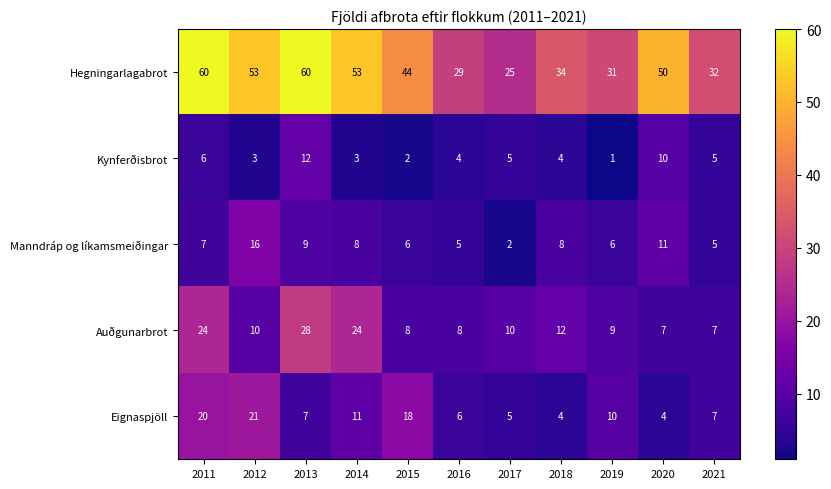

What is the approximate value of Auðgunarbrot at 2016, to the nearest 10?

10